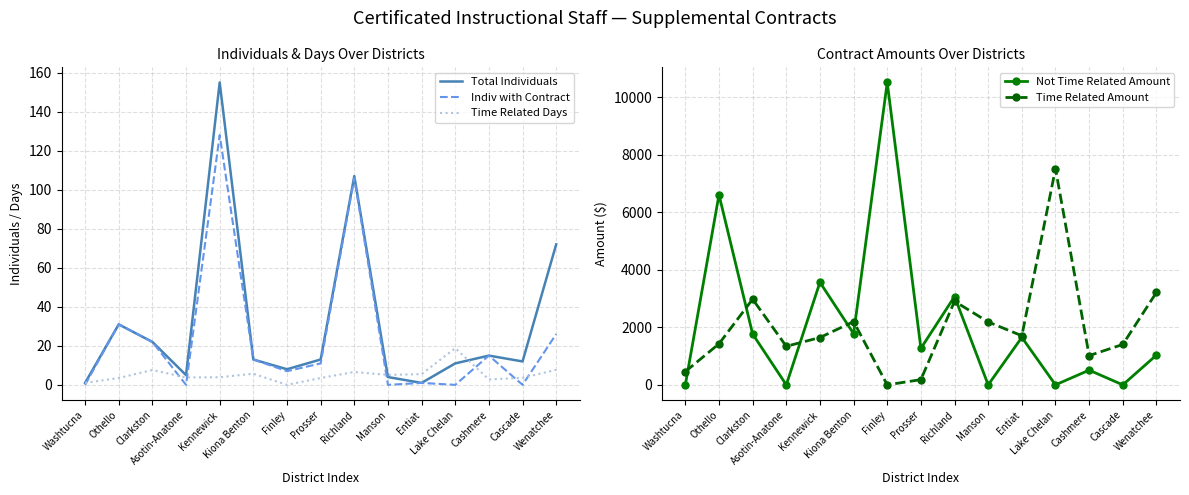

What is the sum of the Time Related Amount values at Entiat and Cascade?

3110